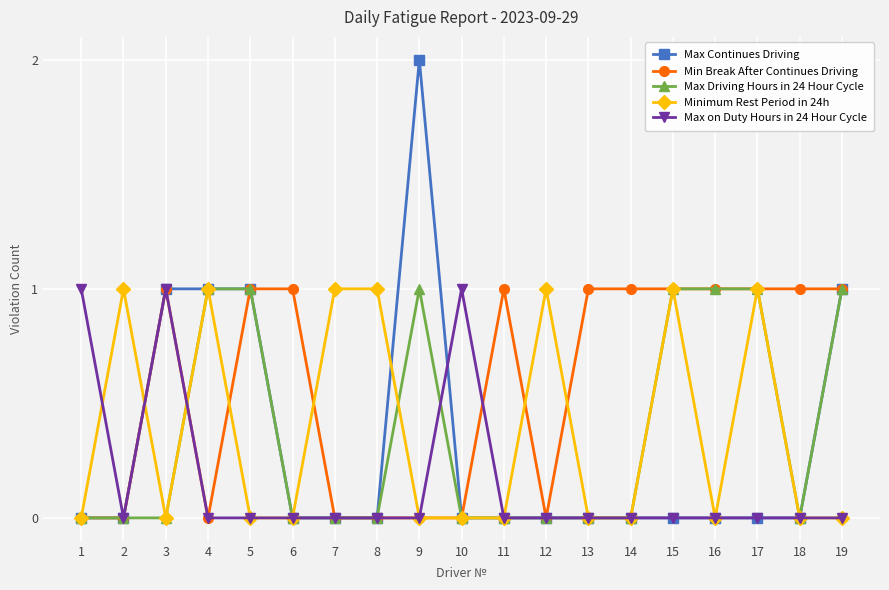

What is the spread (max minus min) of values at 16?

1